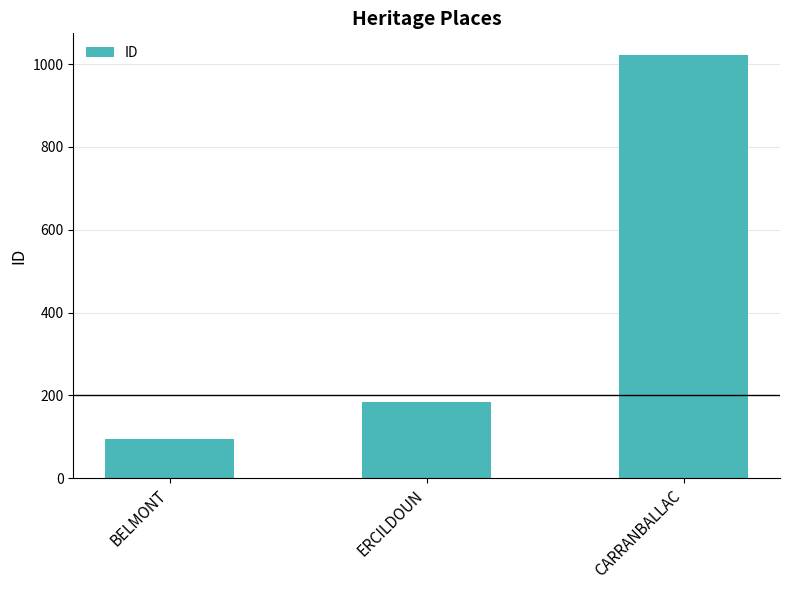

Rank the categories by value from highest to lowest.

CARRANBALLAC, ERCILDOUN, BELMONT